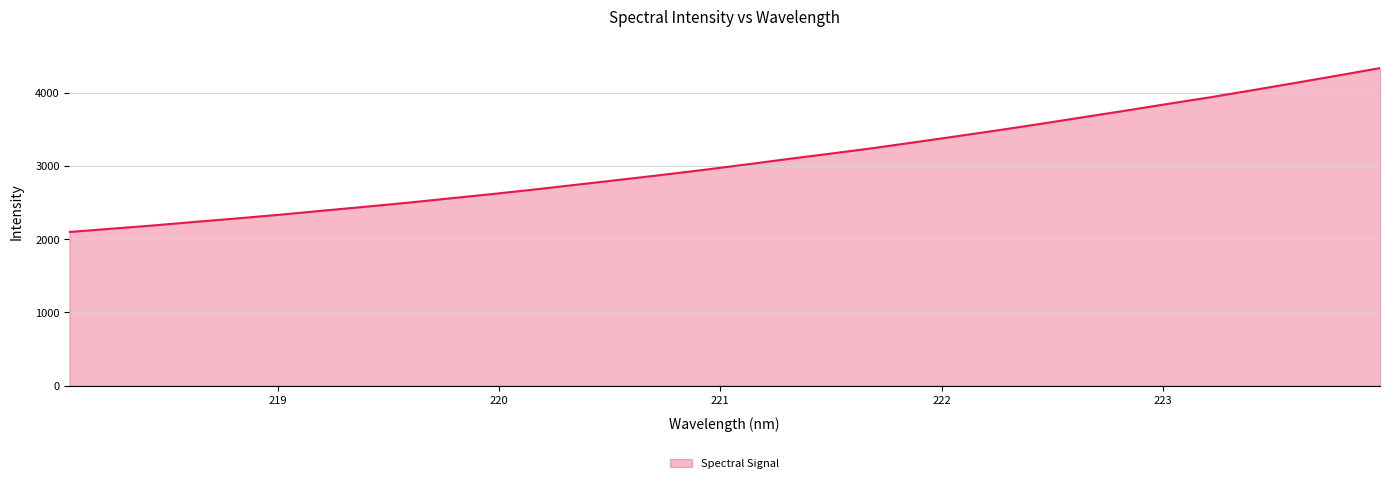

What is the difference between the maximum and minimum values?

2236.2